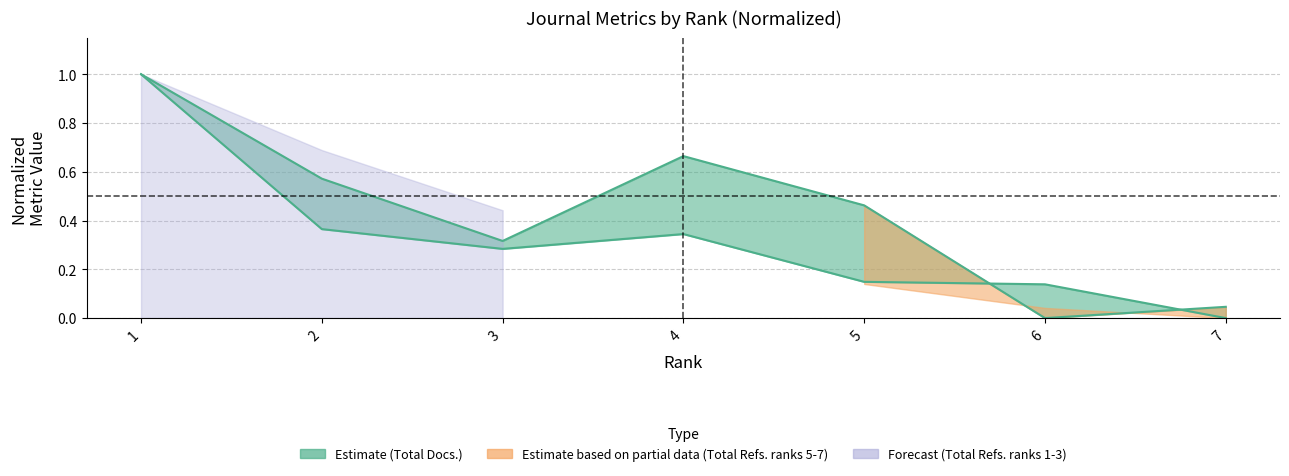

Reading left to right, list all the values displayed in this chart.

1=1.0	2=0.4	3=0.3	4=0.3	5=0.1	6=0.1	7=0.0